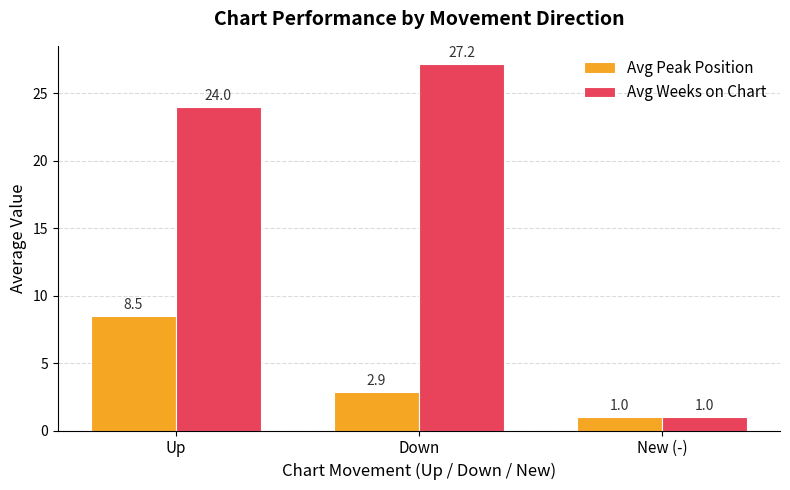

What is the minimum value for Avg Weeks on Chart?

1.0